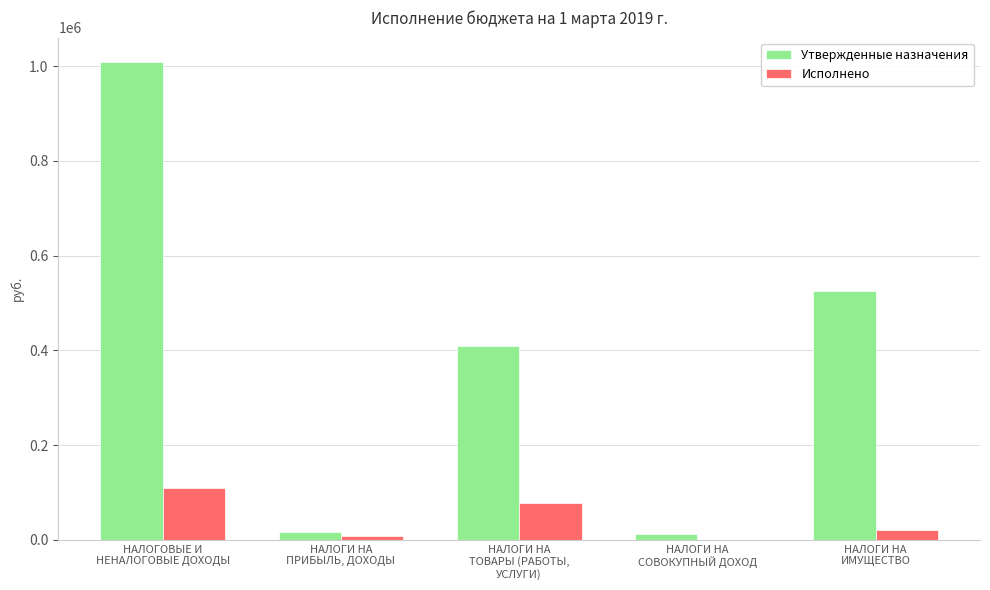

The value of Утвержденные назначения at НАЛОГИ НА
ИМУЩЕСТВО is 525000.0. True or false?

True